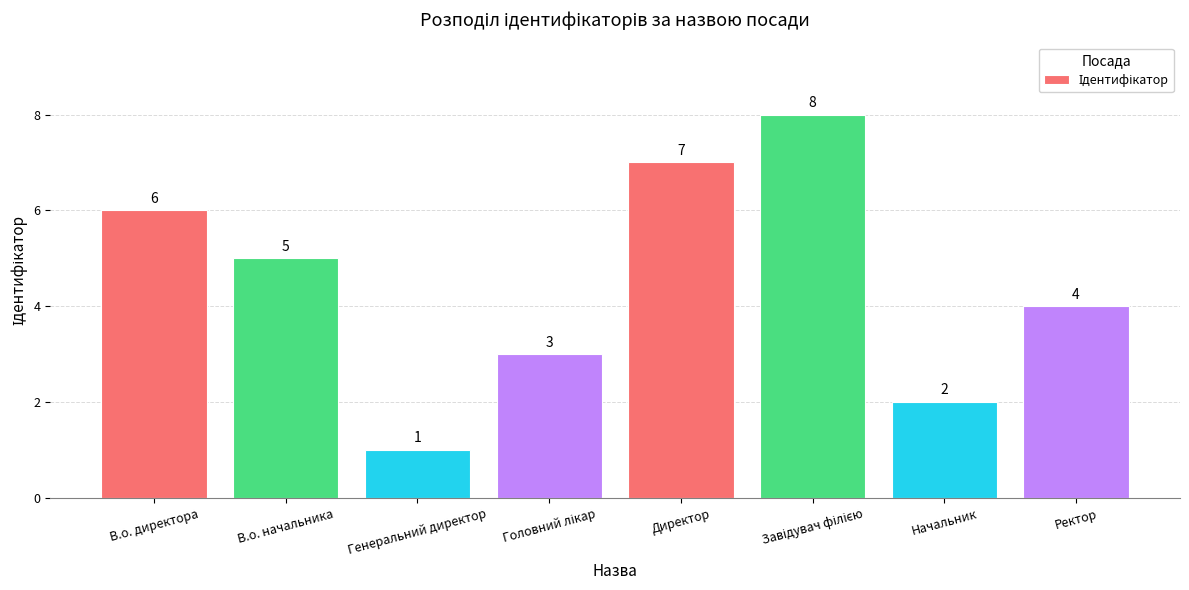

Is it true that the value at В.о. начальника is 5?

True